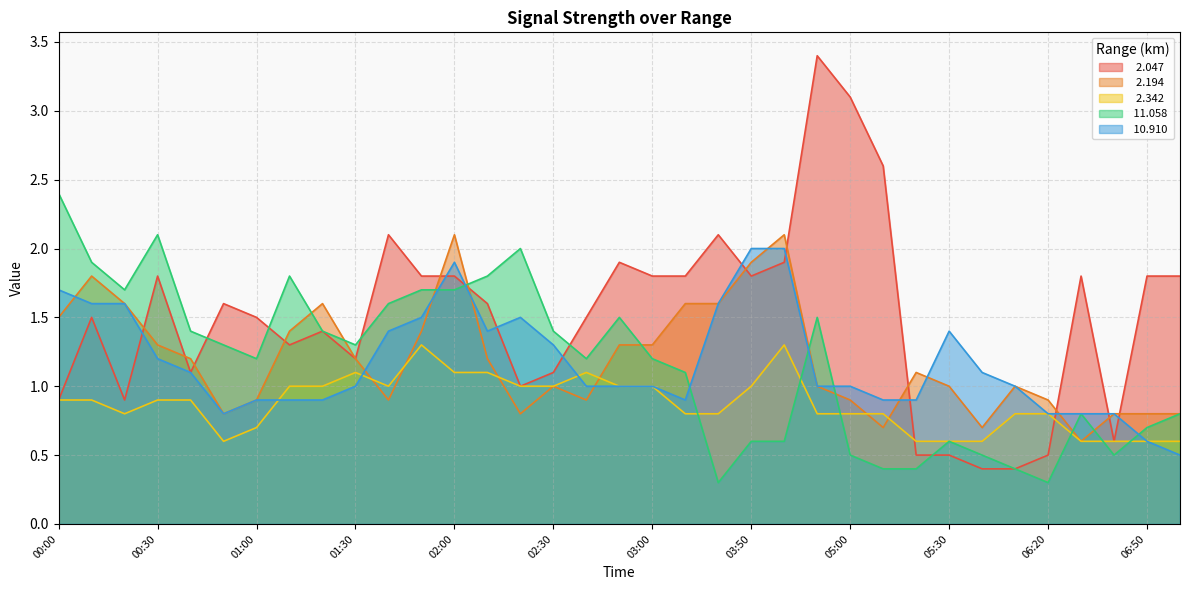

Which series has the largest total across all categories?

  2.047